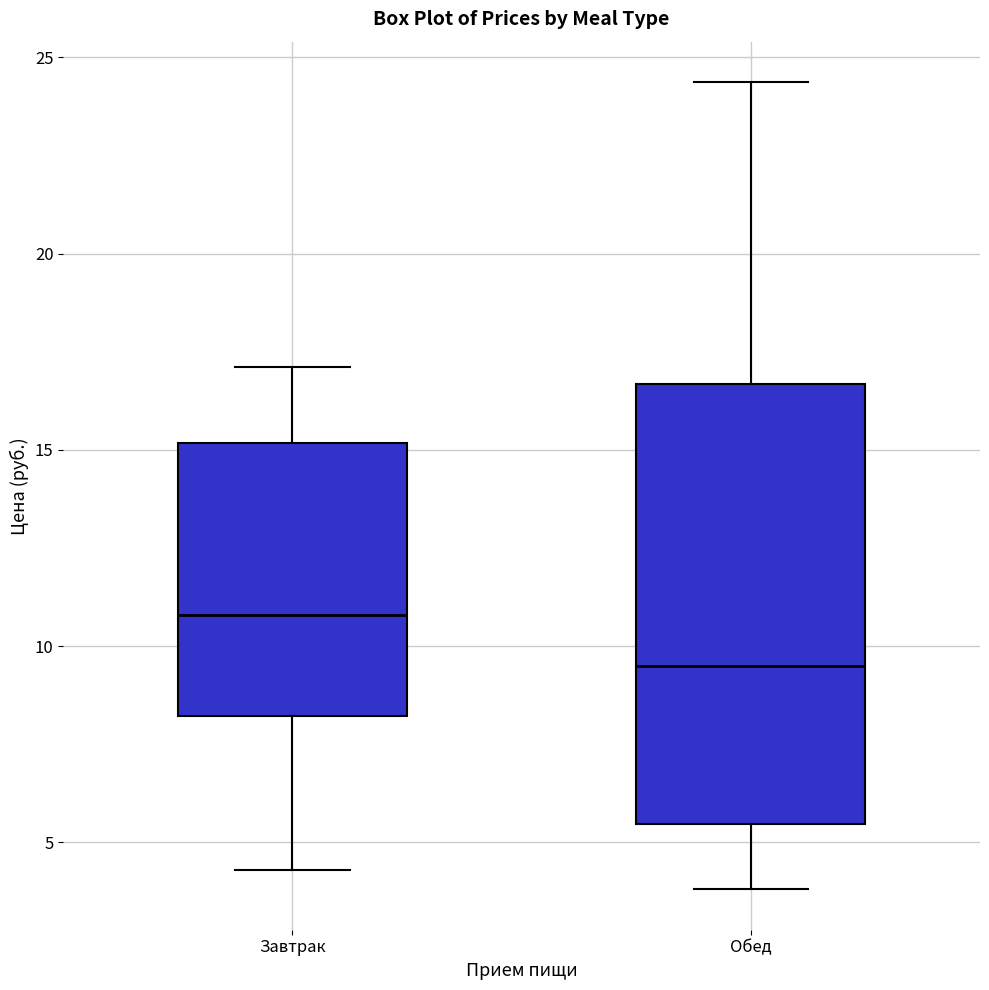

Reading left to right, transcribe this box plot: for each box, give where its median line is, the range the box spans, and where its two whiskers end, as read against the y-axis. The values are not printed on the chart, so give them approximately, as read against the axis.

Завтрак: median 11.0, box 8.0 to 15.0, whiskers 4.5 to 17.0
Обед: median 9.5, box 5.5 to 16.5, whiskers 4.0 to 24.5